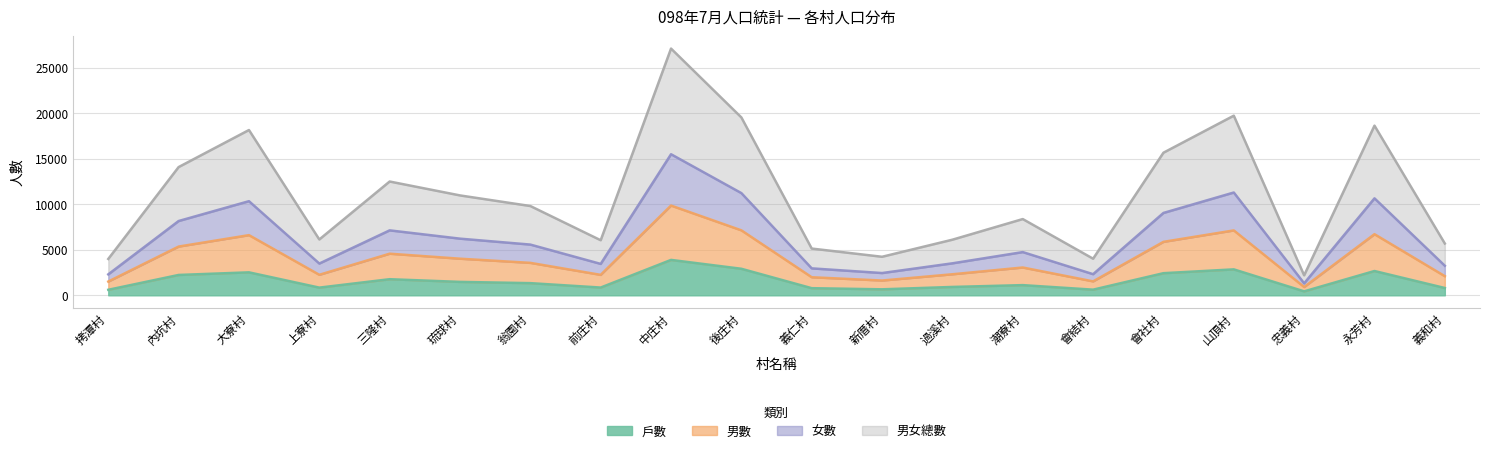

Which has a higher value, 潮寮村 or 忠義村?

潮寮村